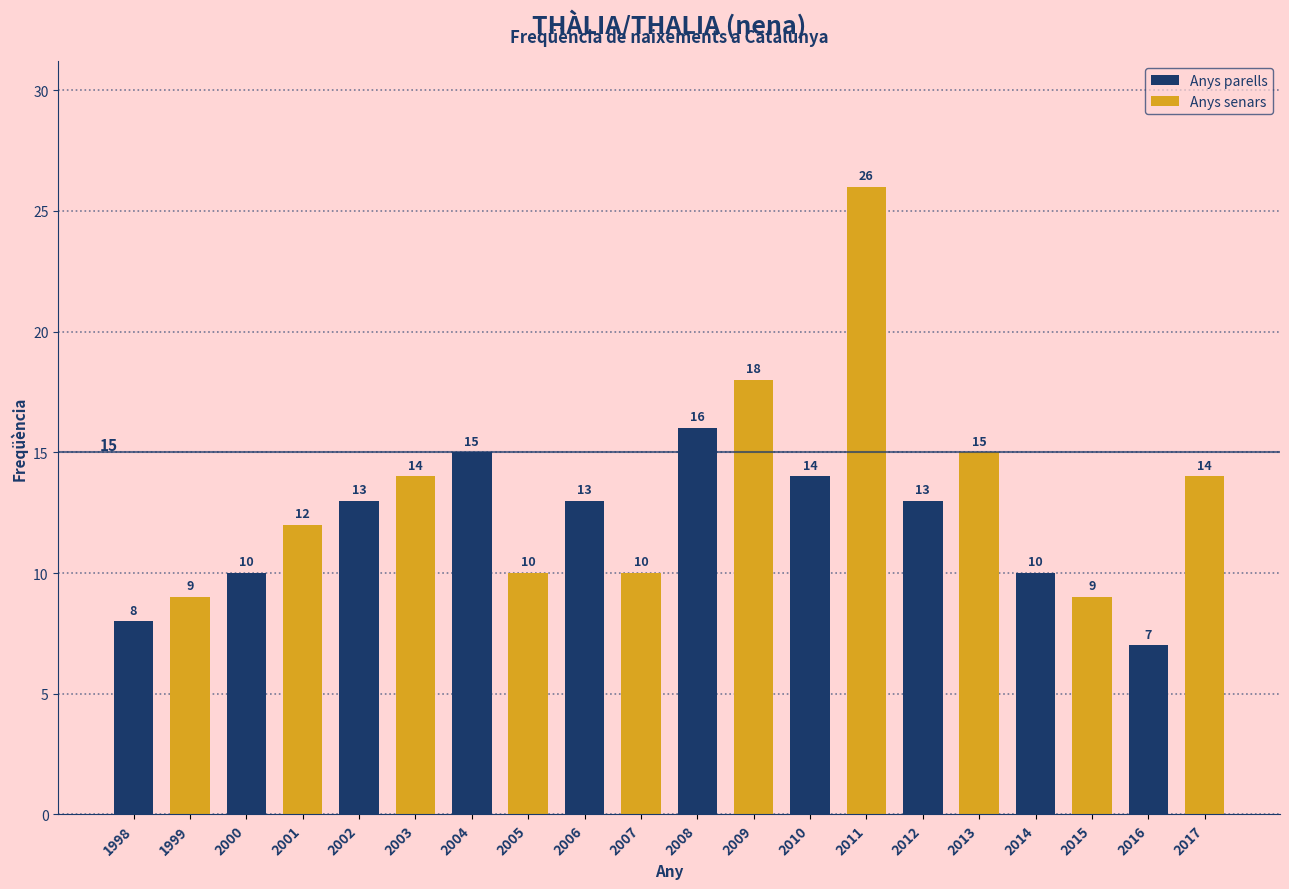

The value at 2001 is 12. True or false?

True